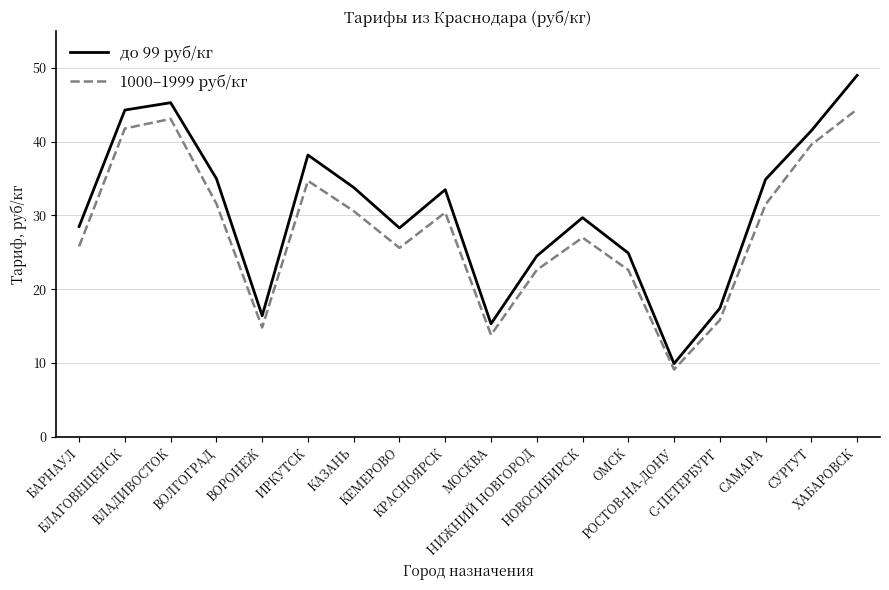

How many interior local peaks does the до 99 руб/кг series have?

4